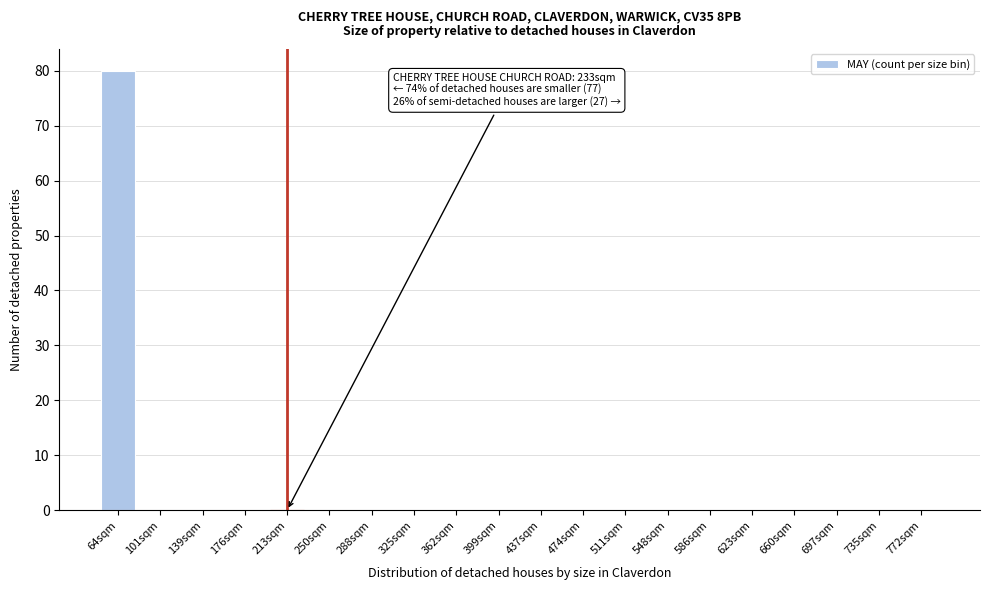

Reading right to left, transcribe all the data shown in this chart.

772sqm=0	735sqm=0	697sqm=0	660sqm=0	623sqm=0	586sqm=0	548sqm=0	511sqm=0	474sqm=0	437sqm=0	399sqm=0	362sqm=0	325sqm=0	288sqm=0	250sqm=0	213sqm=0	176sqm=0	139sqm=0	101sqm=0	64sqm=80